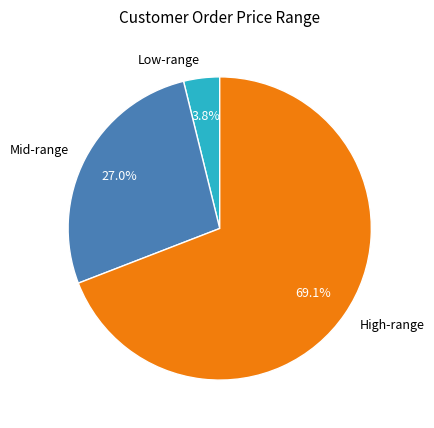

What percentage is NOT represented by Mid-range?

73.0%